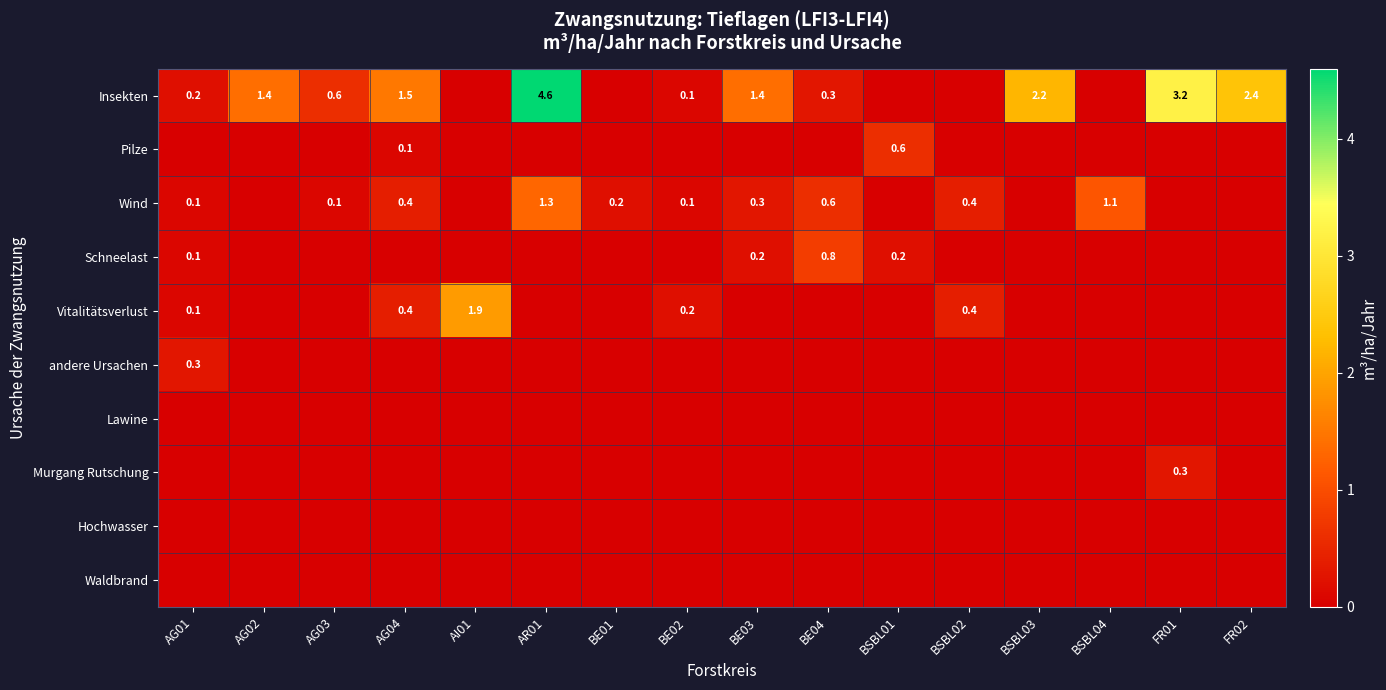

At which category does the chart reach its peak across all series?

AR01